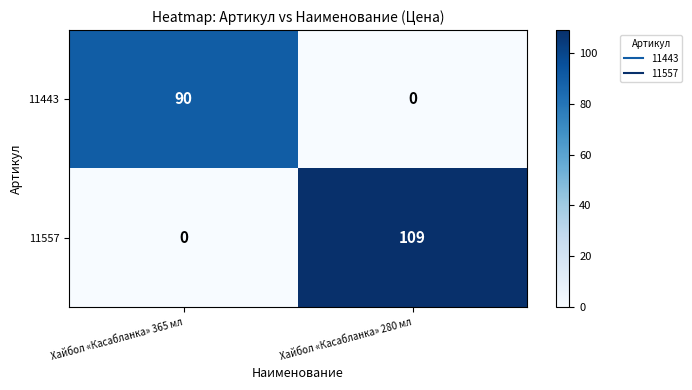

List the series in order of their overall mean, lowest first.

11443, 11557